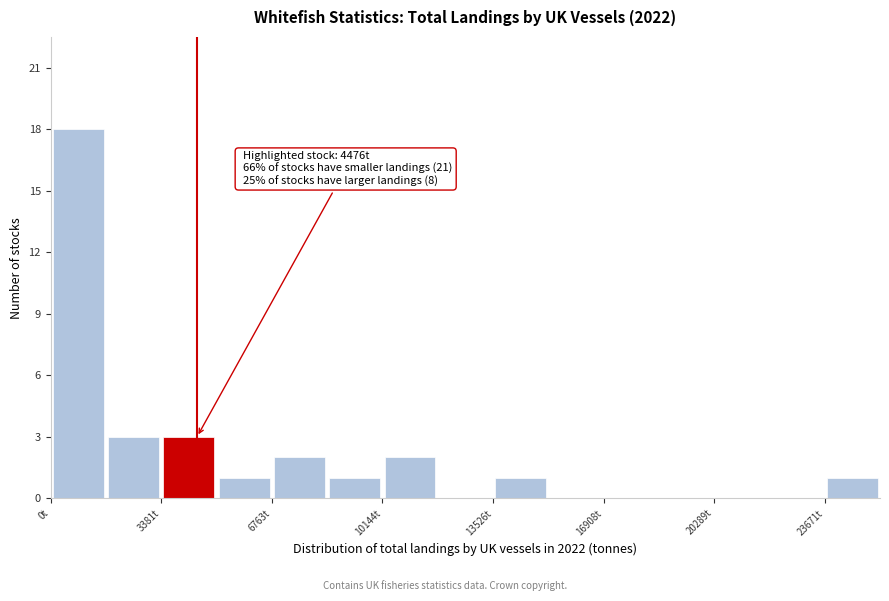

Around what value on the x-axis is the tallest bar? Give the approximate position of its centre, as read against the axis.

1000